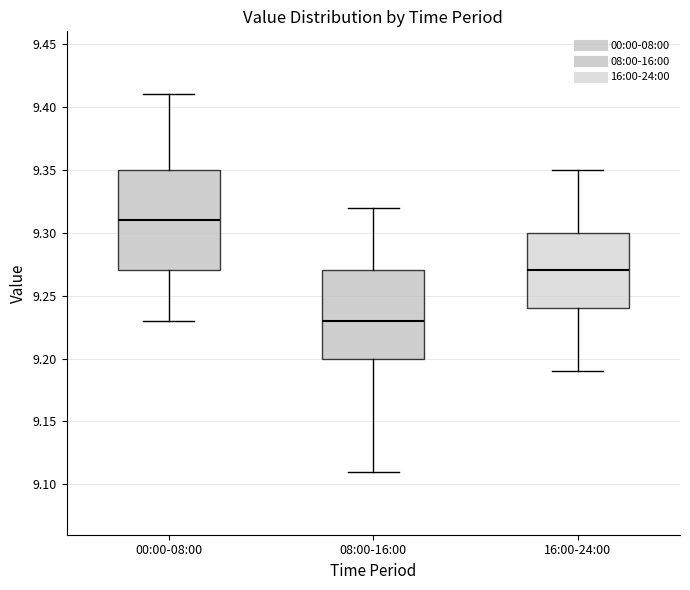

Where does the median line of the box for 16:00-24:00 sit on the y-axis? The values are not printed on the chart, so give them approximately, as read against the axis.

9.27